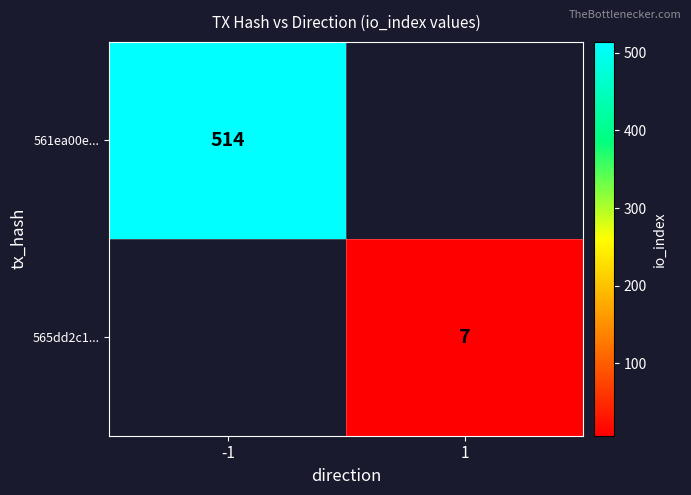

How many distinct data groups are displayed?

2